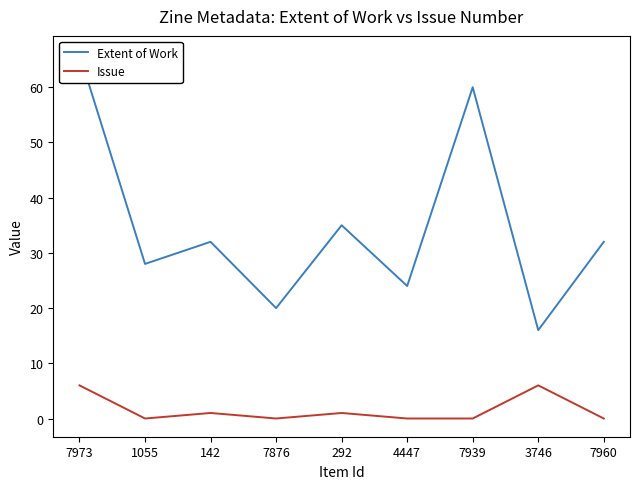

What is the label of the 1st point from the left?

7973